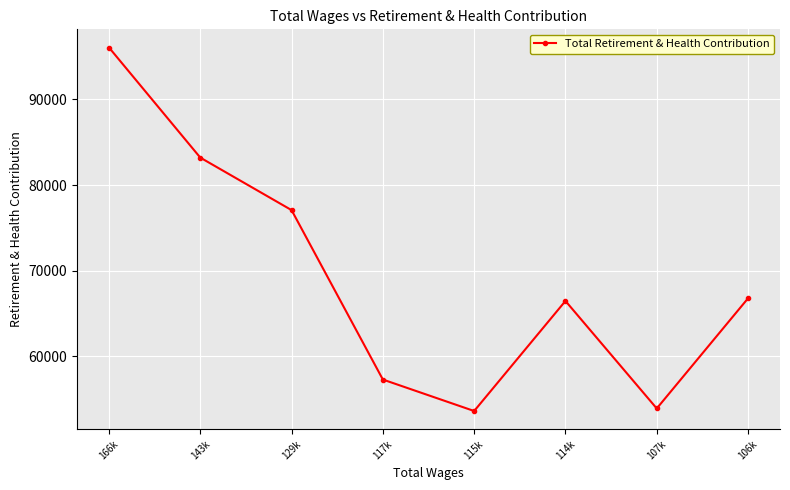

Reading right to left, list all the values displayed in this chart.

66783	53918	66474	53622	57296	77081	83213	96070